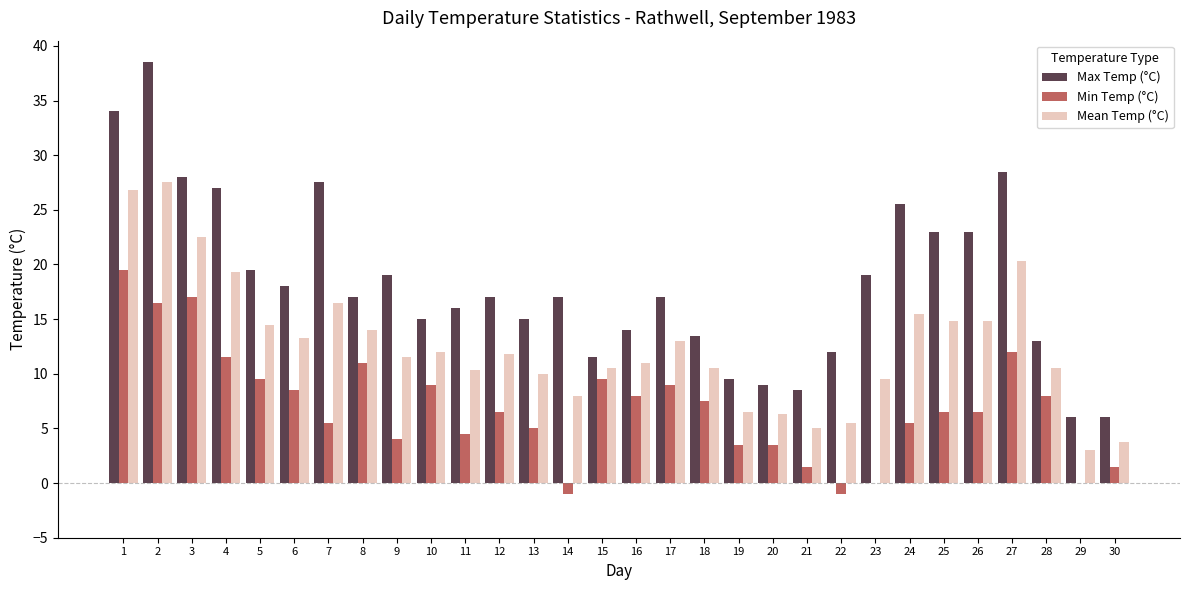

Reading left to right, list all the values displayed in this chart.

Max Temp (°C): 34.0	38.5	28.0	27.0	19.5	18.0	27.5	17.0	19.0	15.0	16.0	17.0	15.0	17.0	11.5	14.0	17.0	13.5	9.5	9.0	8.5	12.0	19.0	25.5	23.0	23.0	28.5	13.0	6.0	6.0
Min Temp (°C): 19.5	16.5	17.0	11.5	9.5	8.5	5.5	11.0	4.0	9.0	4.5	6.5	5.0	-1.0	9.5	8.0	9.0	7.5	3.5	3.5	1.5	-1.0	0.0	5.5	6.5	6.5	12.0	8.0	0.0	1.5
Mean Temp (°C): 26.8	27.5	22.5	19.3	14.5	13.3	16.5	14.0	11.5	12.0	10.3	11.8	10.0	8.0	10.5	11.0	13.0	10.5	6.5	6.3	5.0	5.5	9.5	15.5	14.8	14.8	20.3	10.5	3.0	3.8